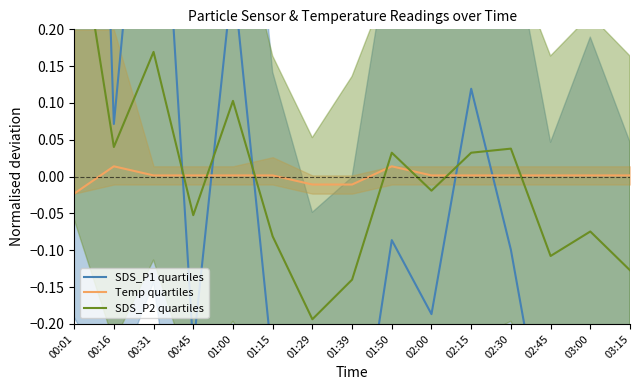

What position from the left is 00:16?

2